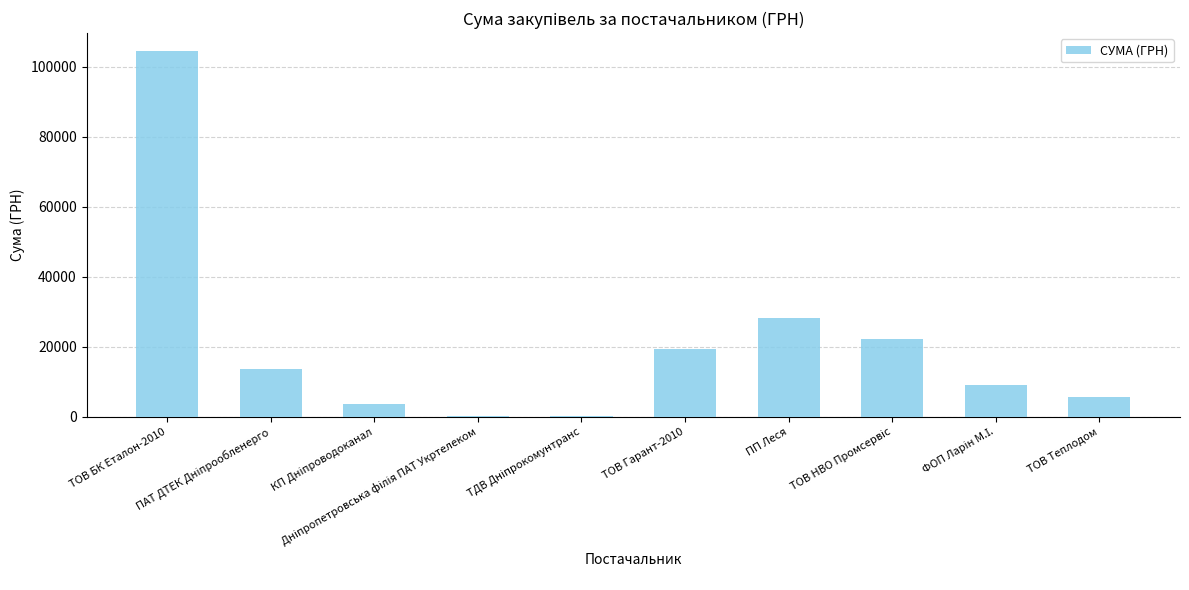

What is the greatest value displayed?

104400.0